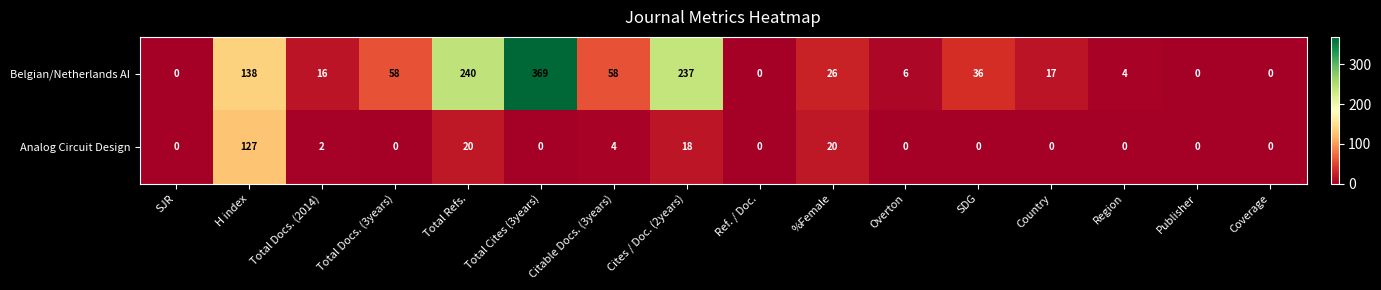

The value of Belgian/Netherlands AI at H index is 46. True or false?

False